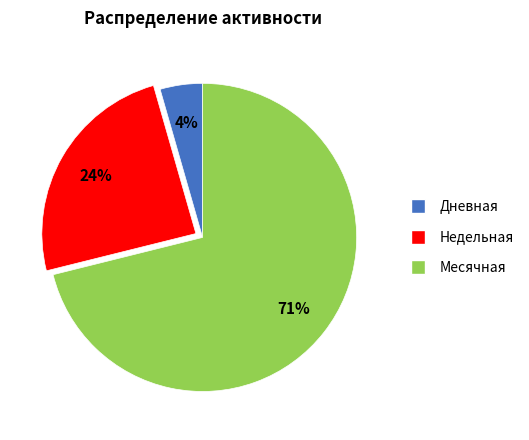

Does any single category account for the majority?

Yes